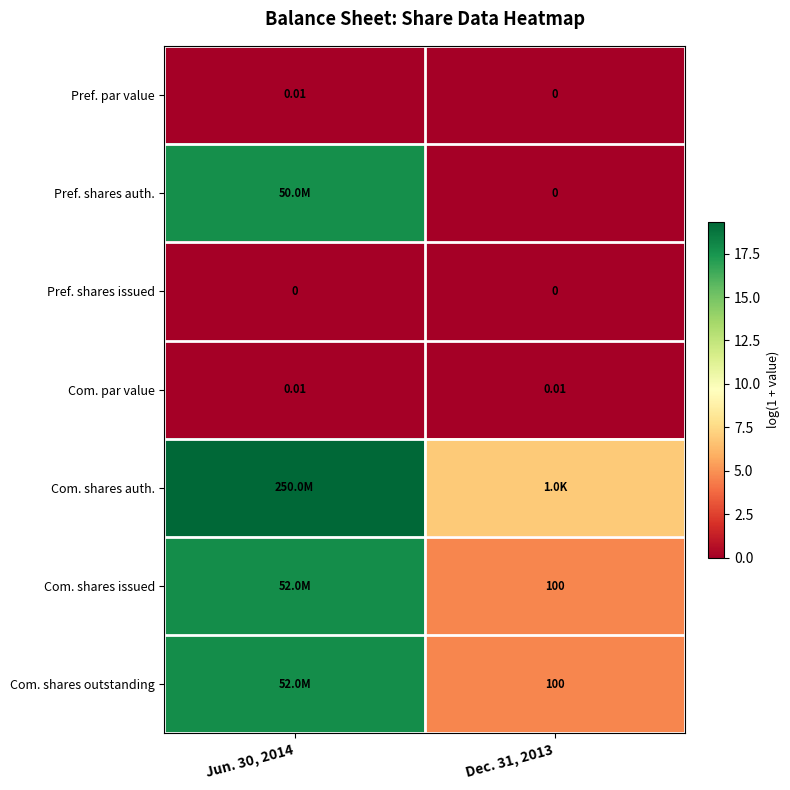

At which category is the sum across all series the highest?

Jun. 30, 2014